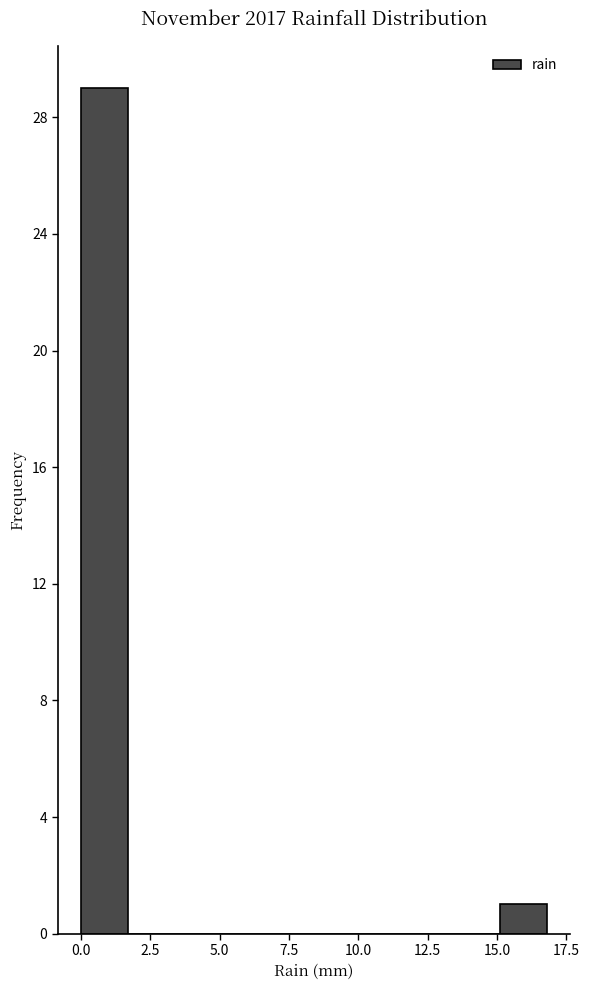

Read against the x-axis, roughly where is the centre of the tallest bar?

1.0